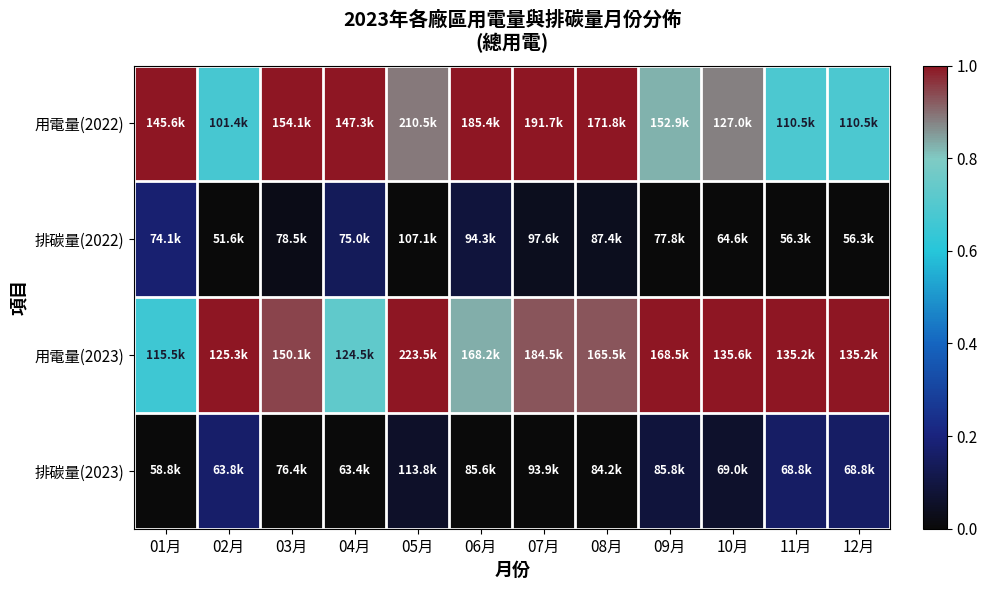

Which series has the largest total across all categories?

用電量(2023)